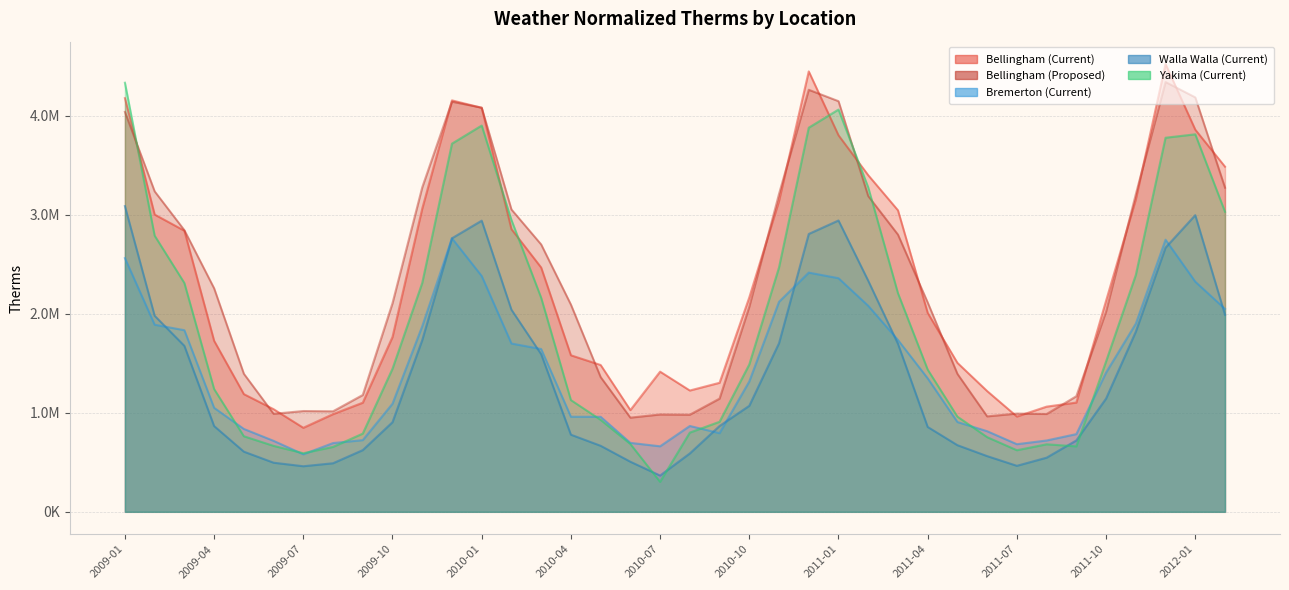

What is the average value of the Bellingham (Proposed) series?

2346761.5